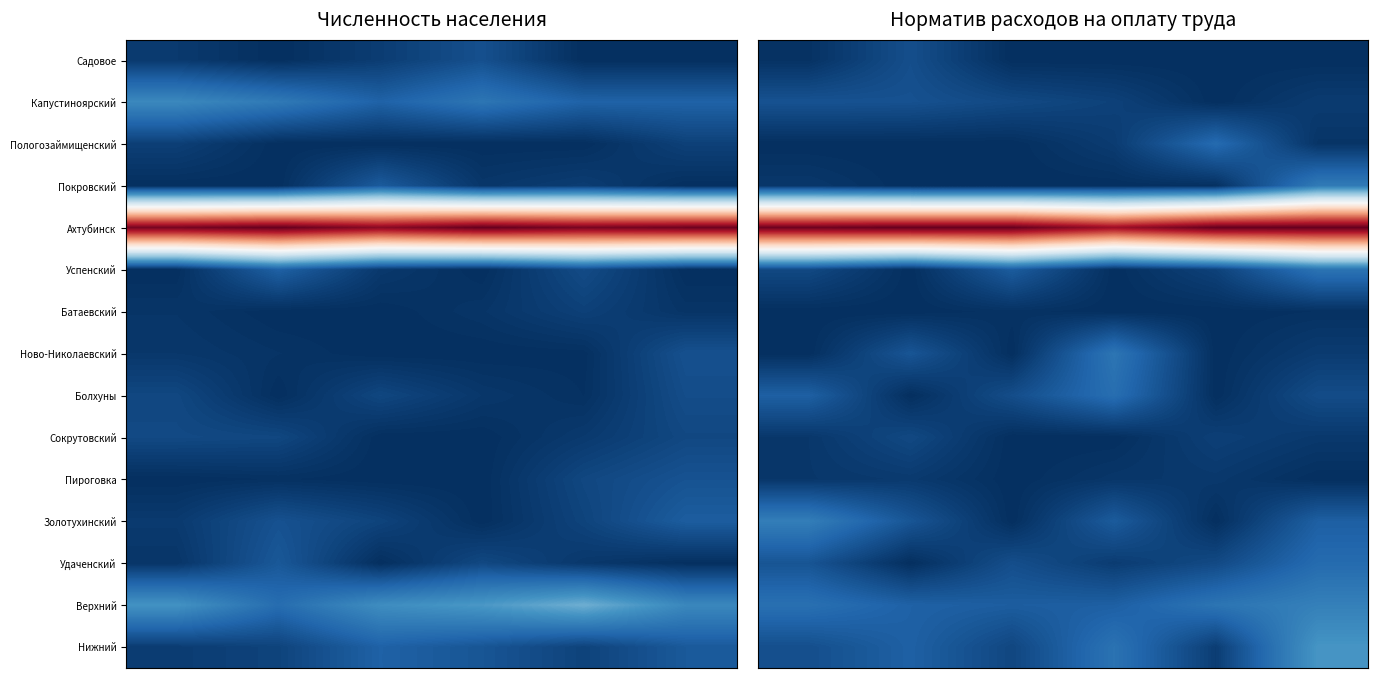

Which series has the largest total across all categories?

Ахтубинск